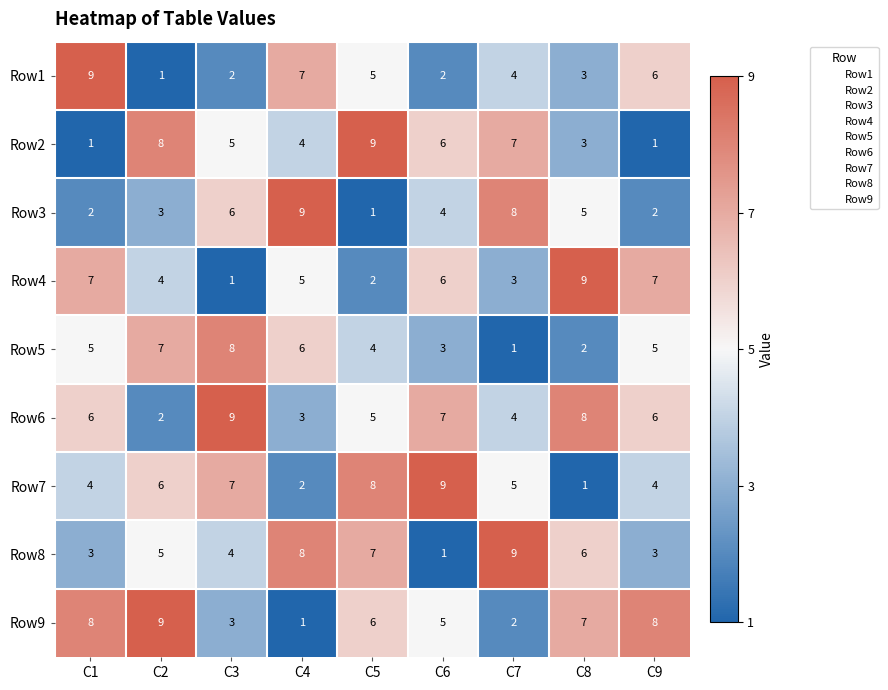

At which category is the sum across all series the highest?

C5